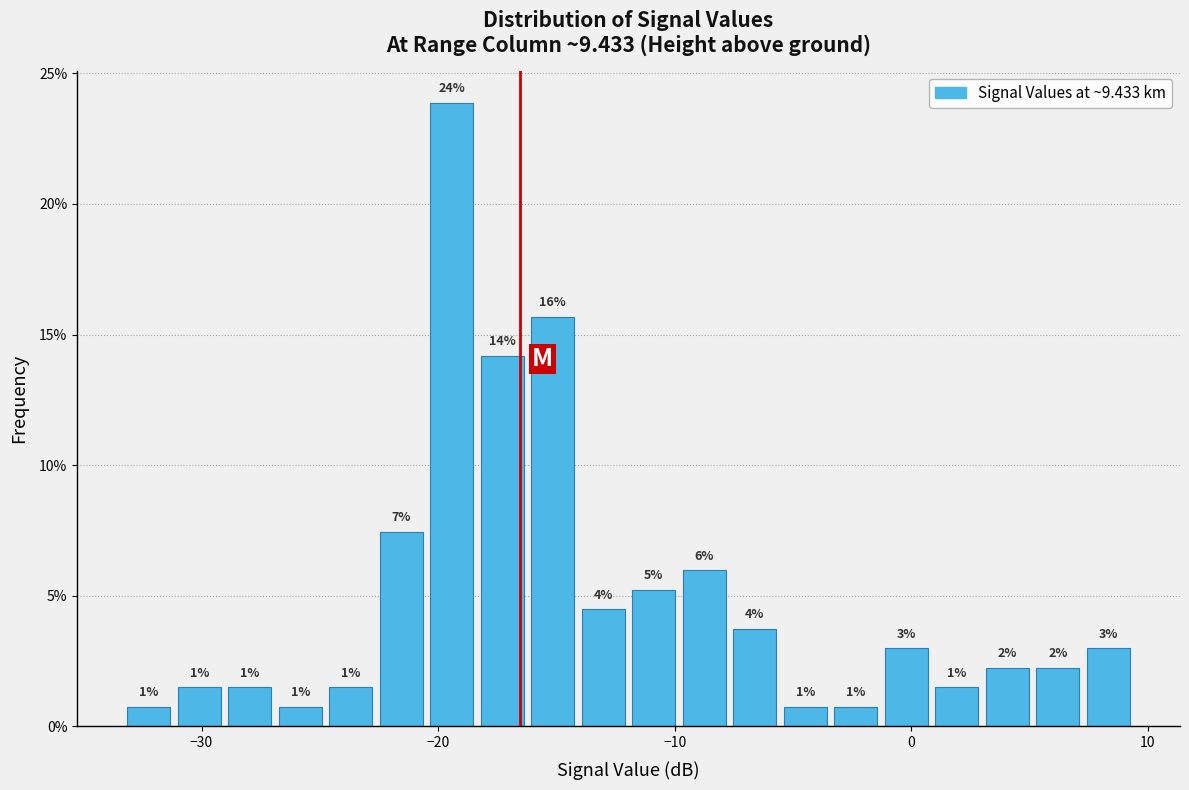

Around what value on the x-axis is the tallest bar? Give the approximate position of its centre, as read against the axis.

-19